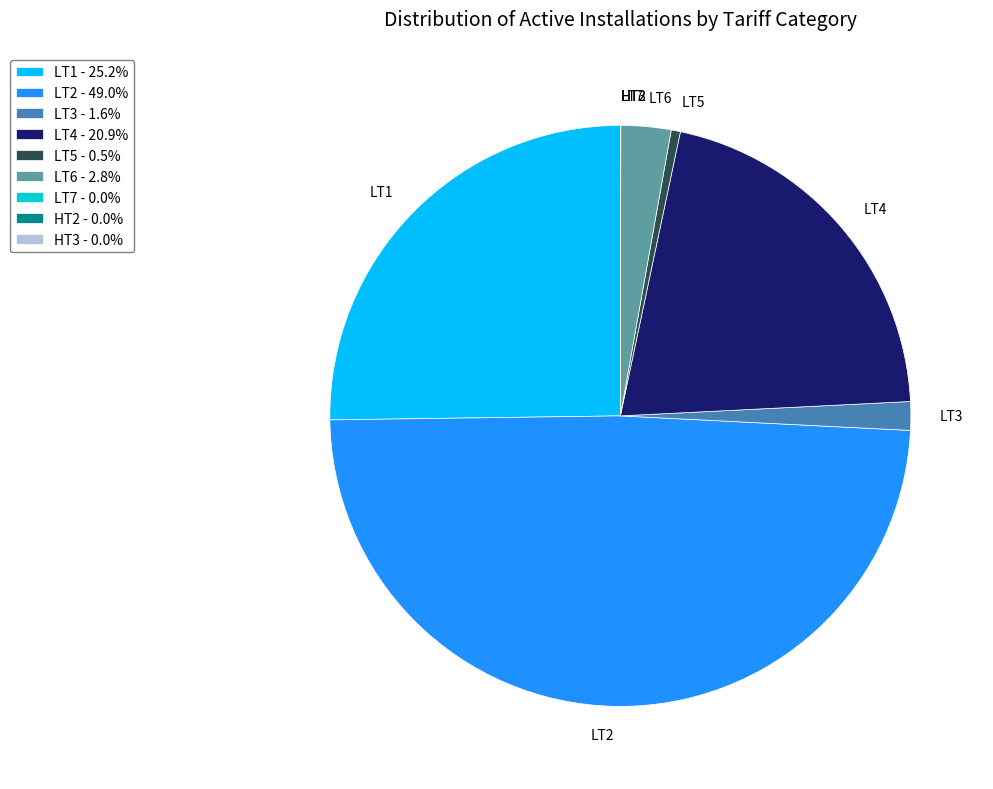

Is there any slice that represents more than half of the pie?

No